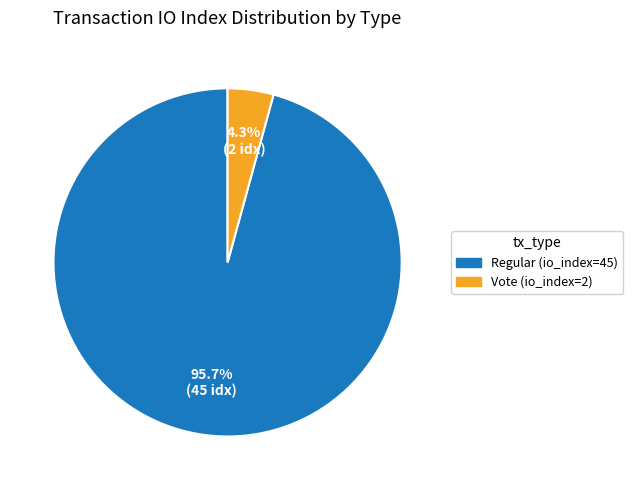

Between Vote (io_index=2) and Regular (io_index=45), which is larger?

Regular (io_index=45)